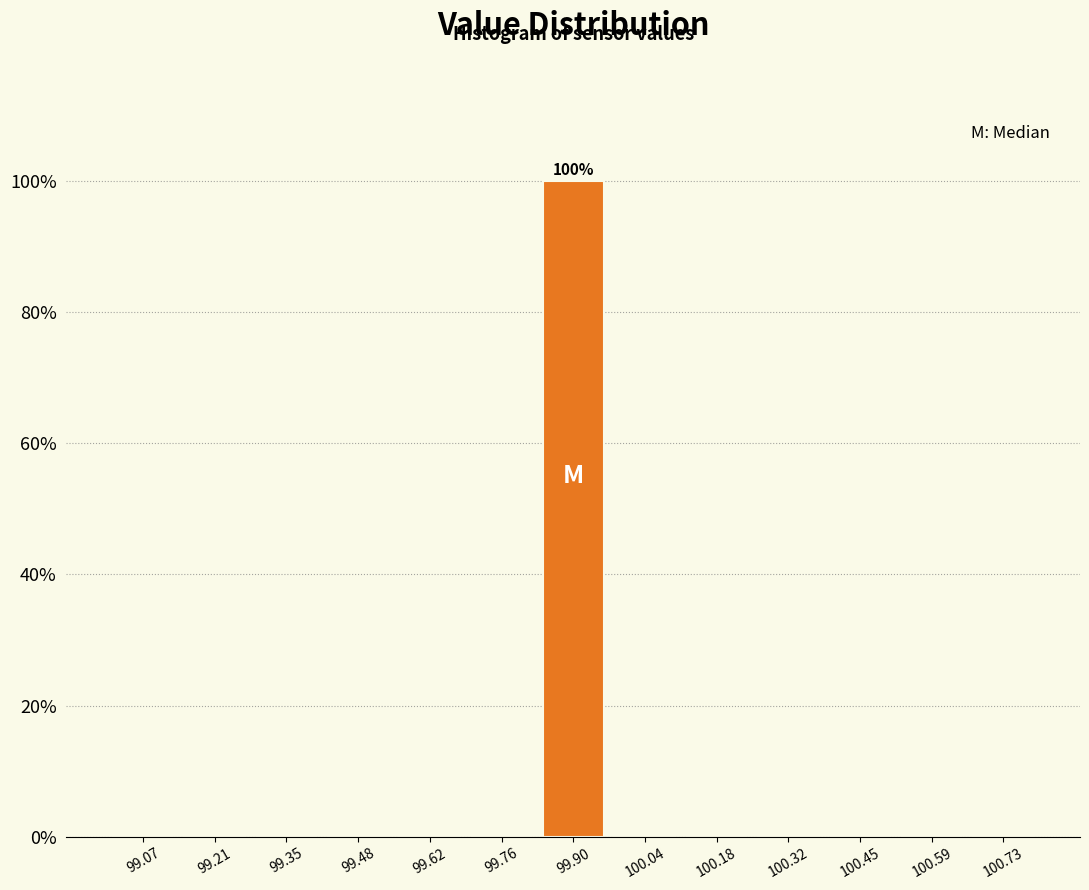

Over which range of the x-axis is the bar tallest?

99.84 to 99.96